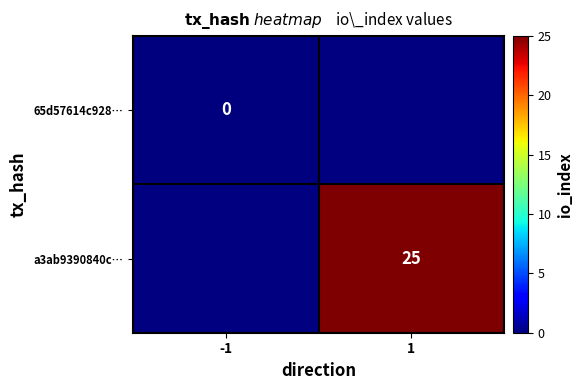

The a3ab9390840c… series shows 35 at 1. True or false?

False